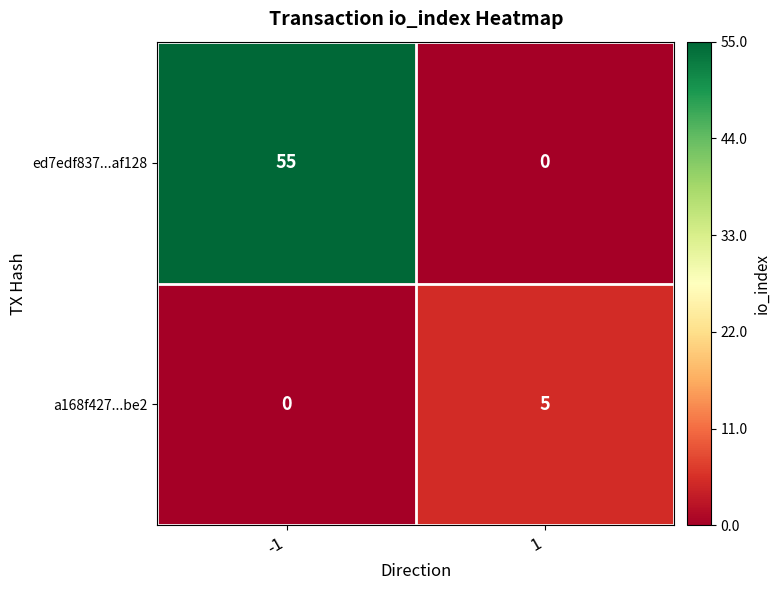

Is the value of ed7edf837...af128 at 1 greater than the value of a168f427...be2 at 1?

No